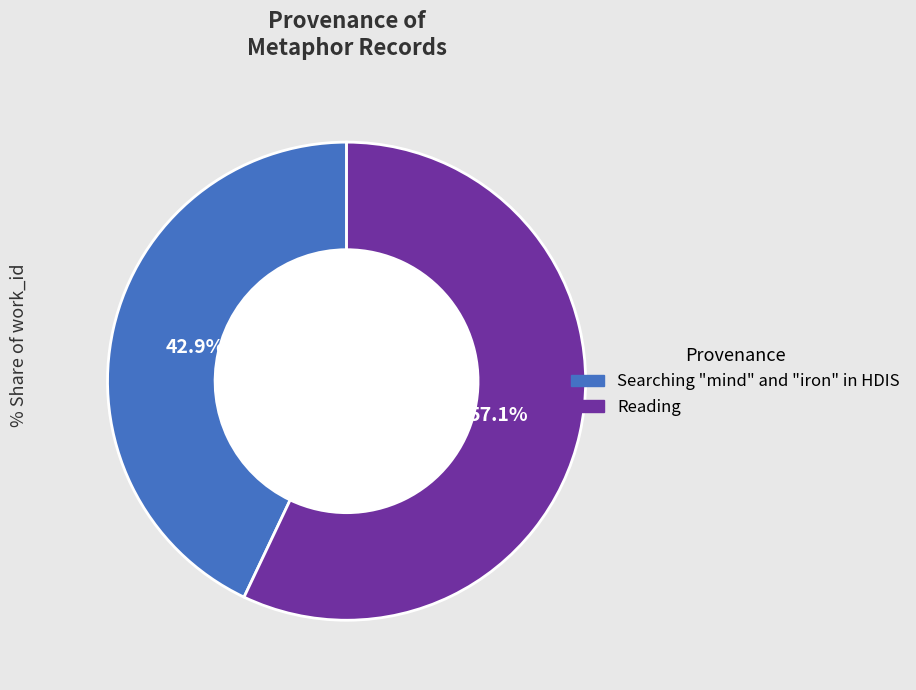

Is it true that Reading is 68% of the pie?

False